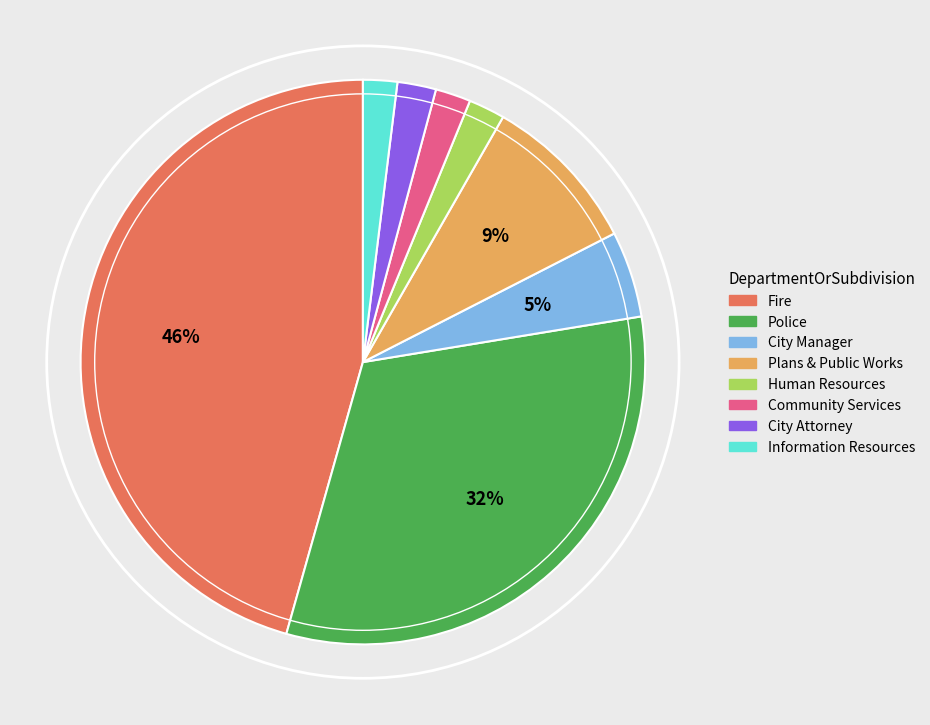

Is Plans & Public Works the majority of the pie?

No